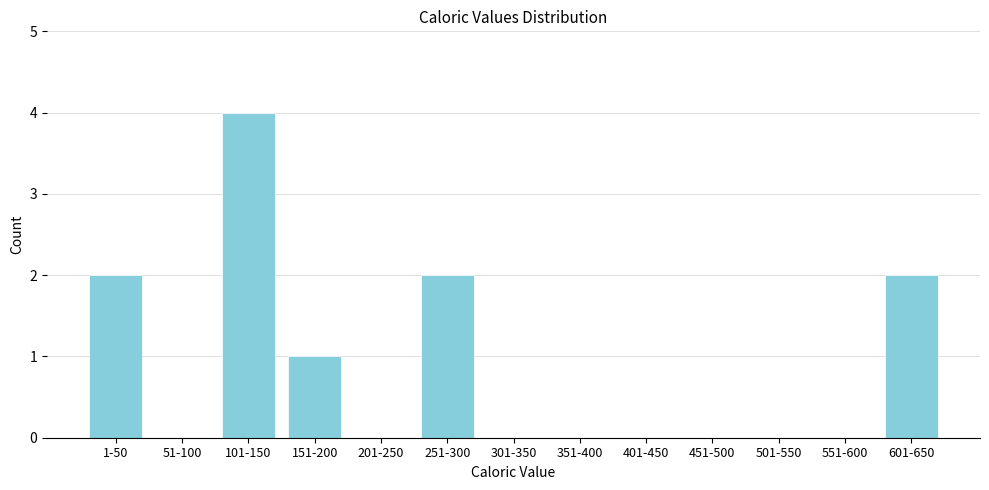

Reading left to right, what are all the values shown in this chart?

1-50=2	51-100=0	101-150=4	151-200=1	201-250=0	251-300=2	301-350=0	351-400=0	401-450=0	451-500=0	501-550=0	551-600=0	601-650=2